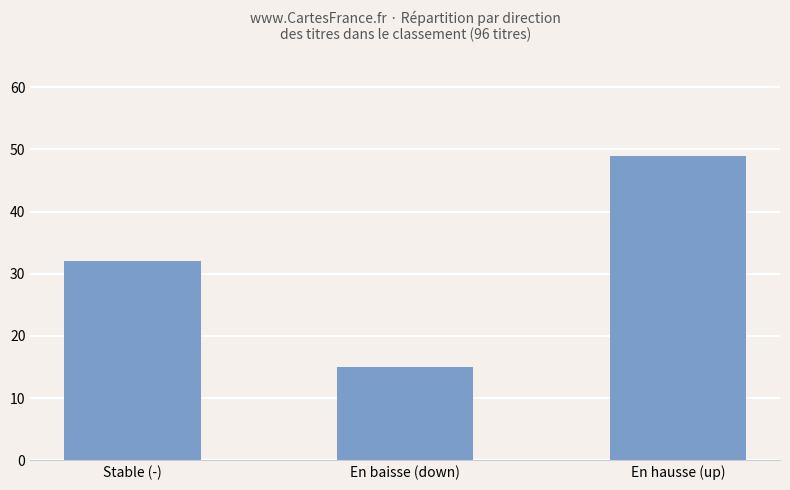

What is the difference between the maximum and minimum values?

34